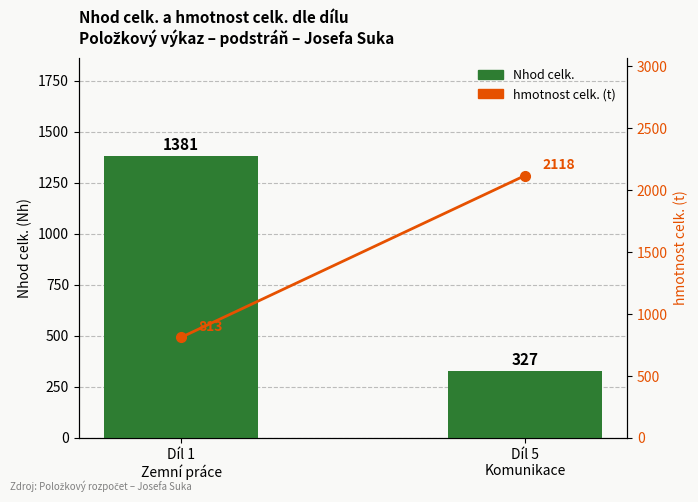

At Díl 1
Zemní práce, list the series in order from smallest to largest.

hmotnost celk. (t), Nhod celk.